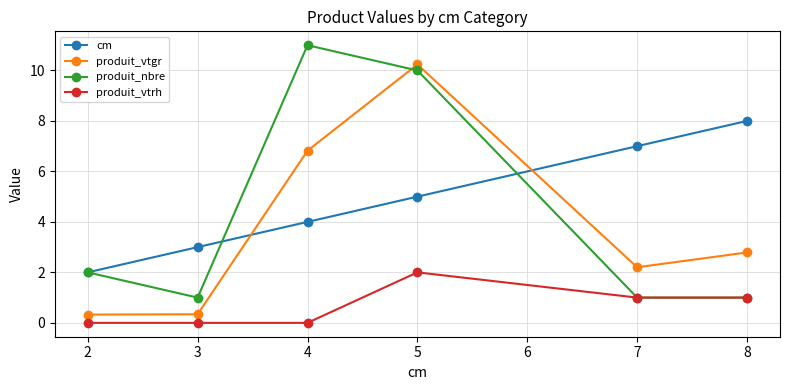

What is the average value of the cm series?

4.8